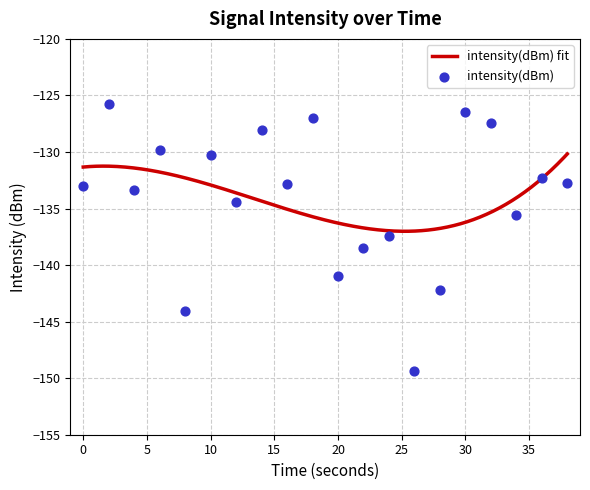

Which has a higher value, 22 or 6?

6